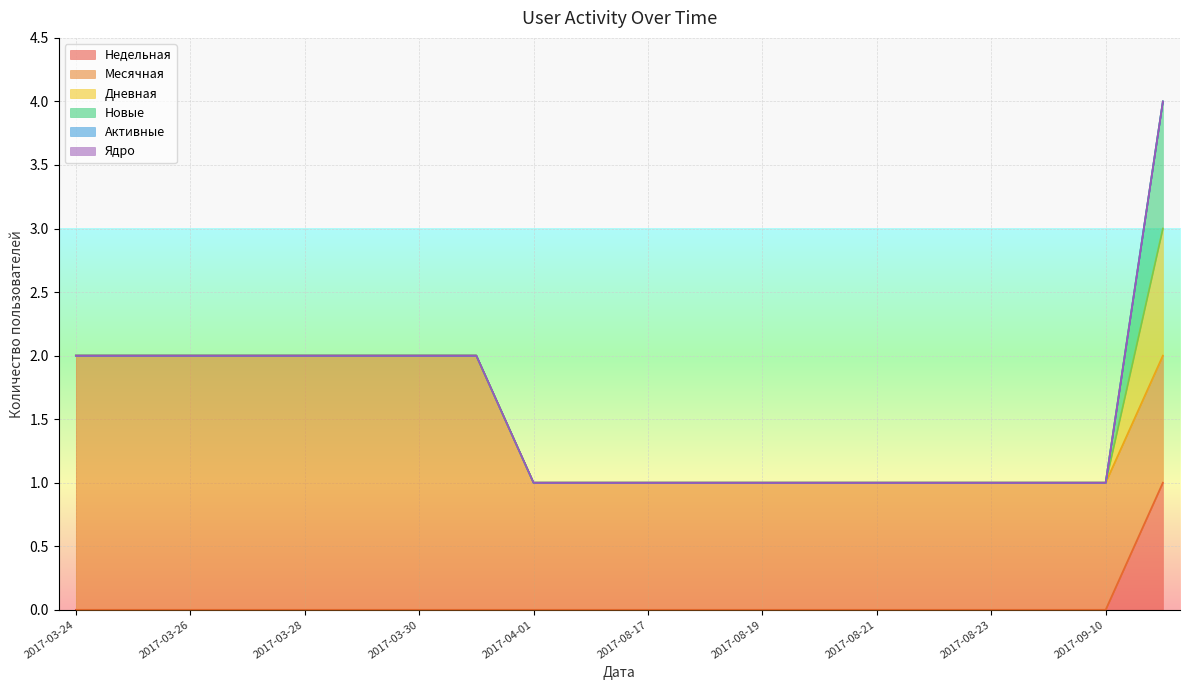

The Активные series shows 0 at 2017-08-19. True or false?

True